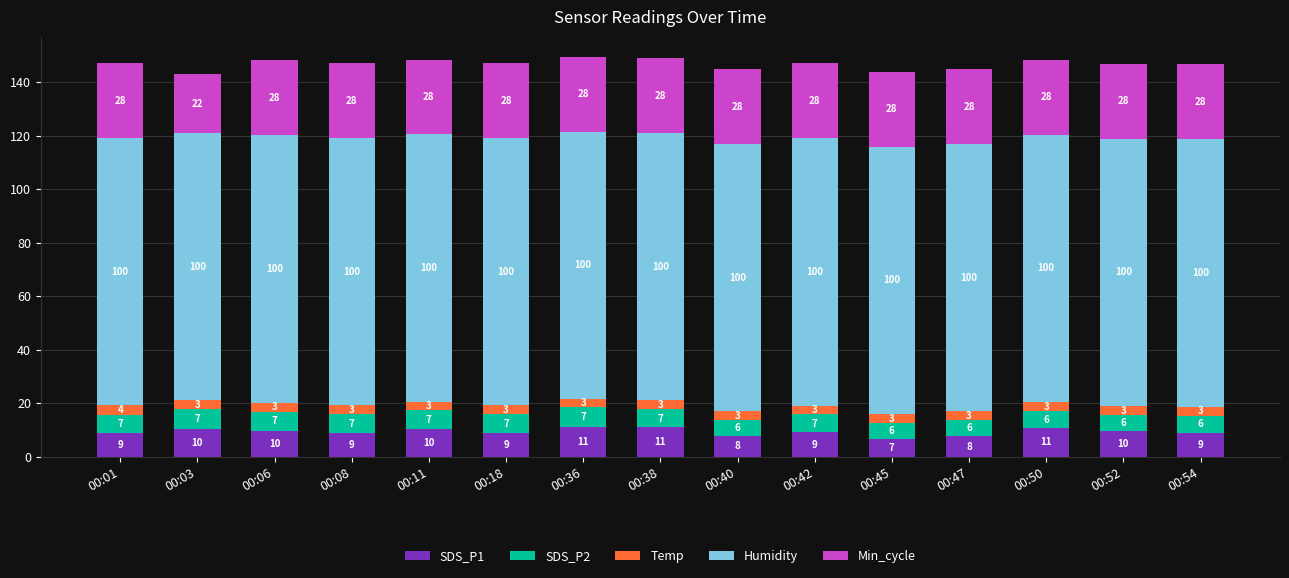

Is it true that SDS_P1 equals 11.2 at 00:36?

True